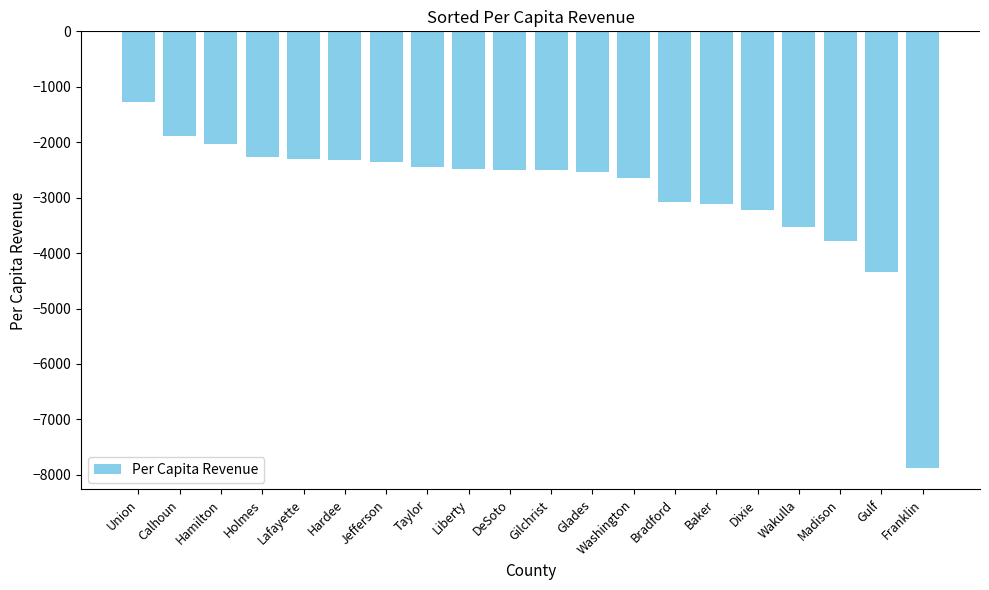

The value at Wakulla is -1443.1. True or false?

False